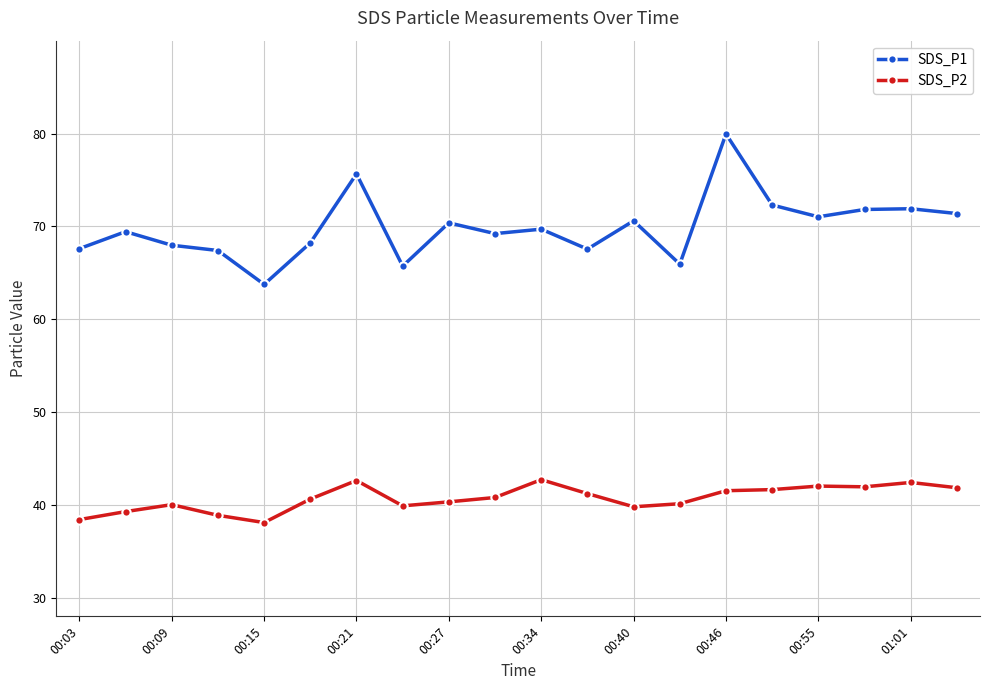

What is the value of the SDS_P1 point at the 15th from the left?

80.0